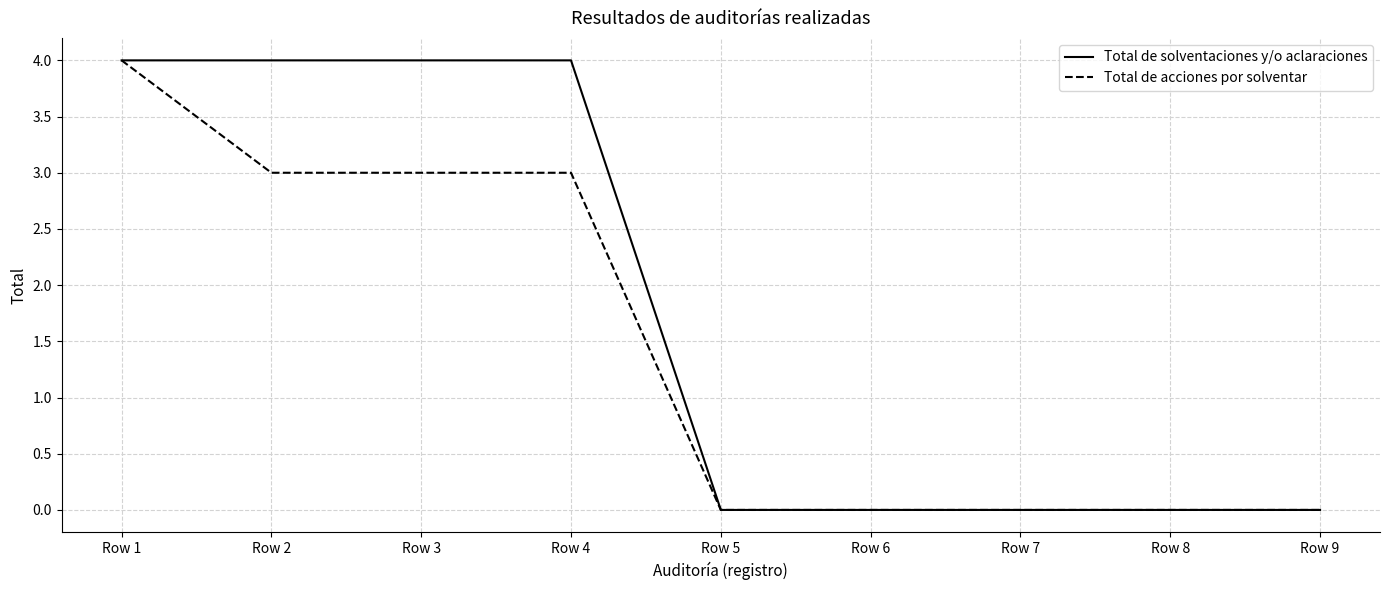

Count the number of categories in the chart.

9